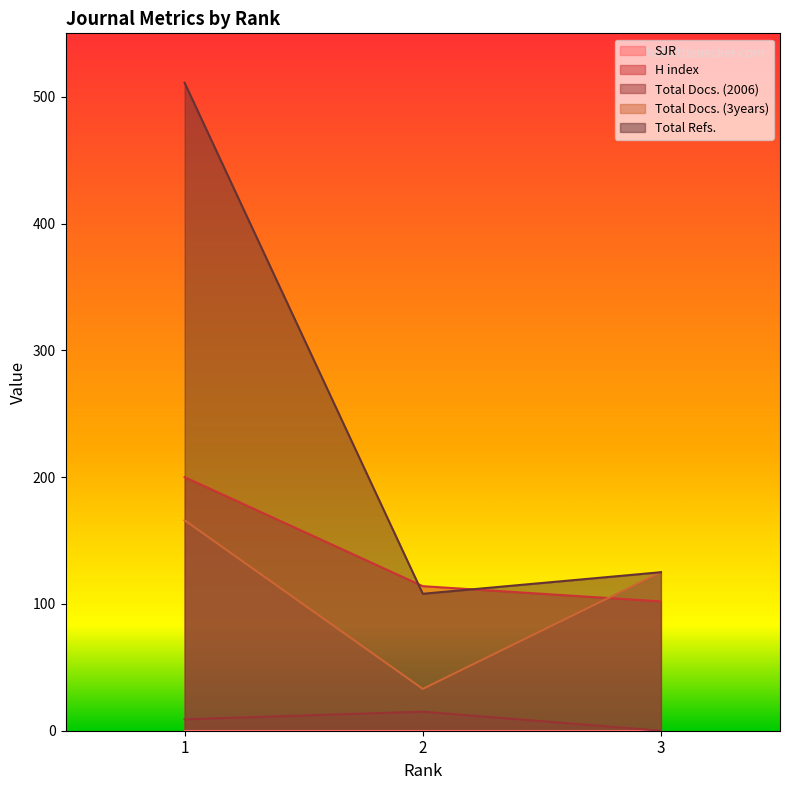

Which category has the lowest value across all series?

3